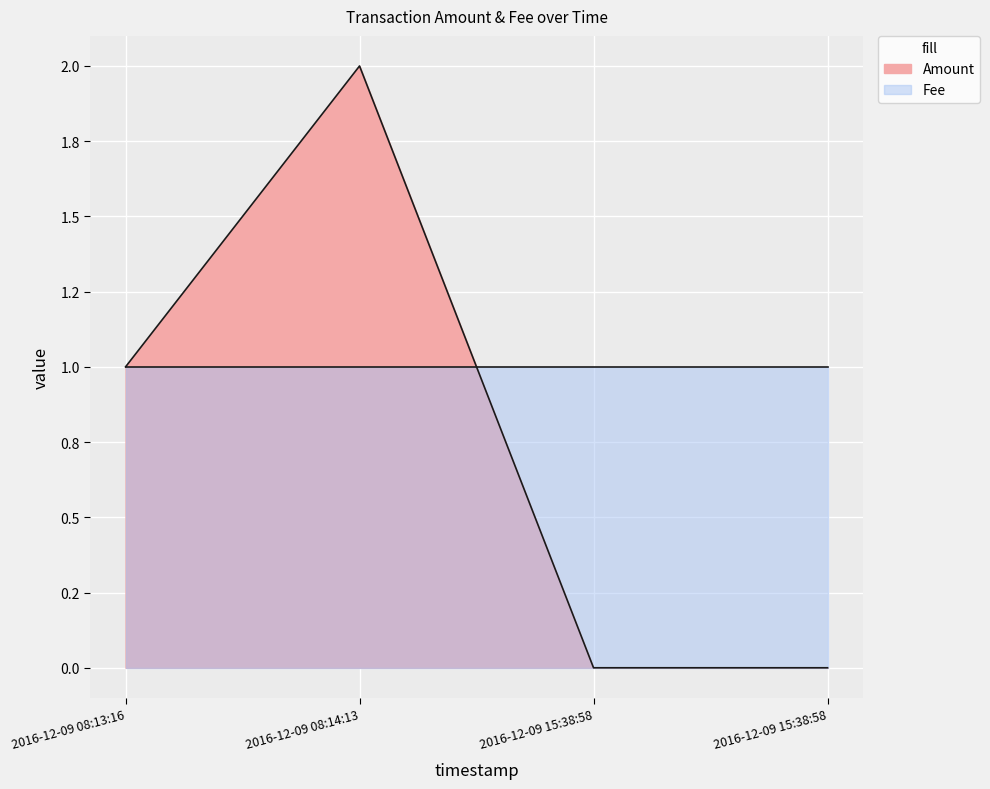

Reading left to right, what are all the values shown in this chart?

2016-12-09 08:13:16=1	2016-12-09 08:14:13=2	2016-12-09 15:38:58=0	2016-12-09 15:38:58=0